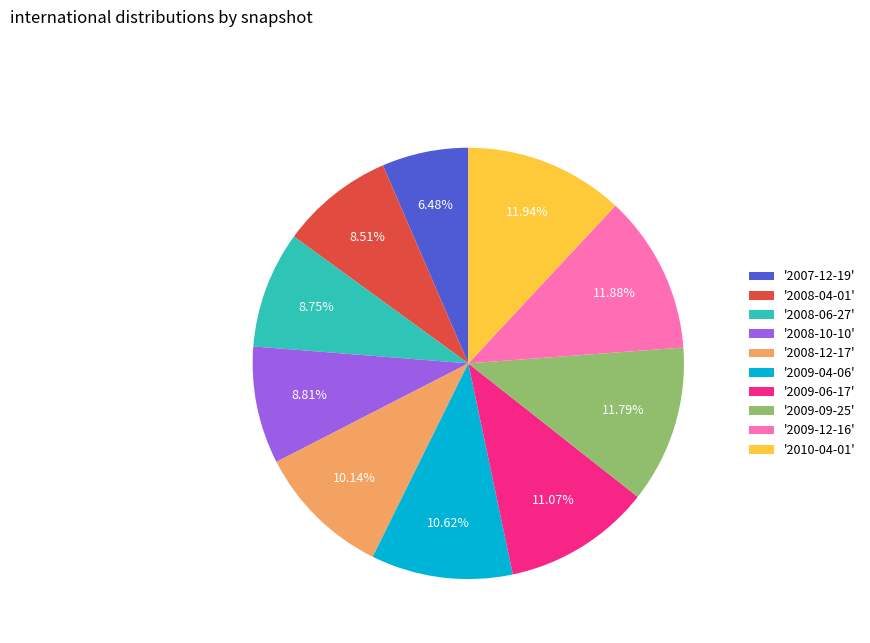

How many segments does this pie chart have?

10